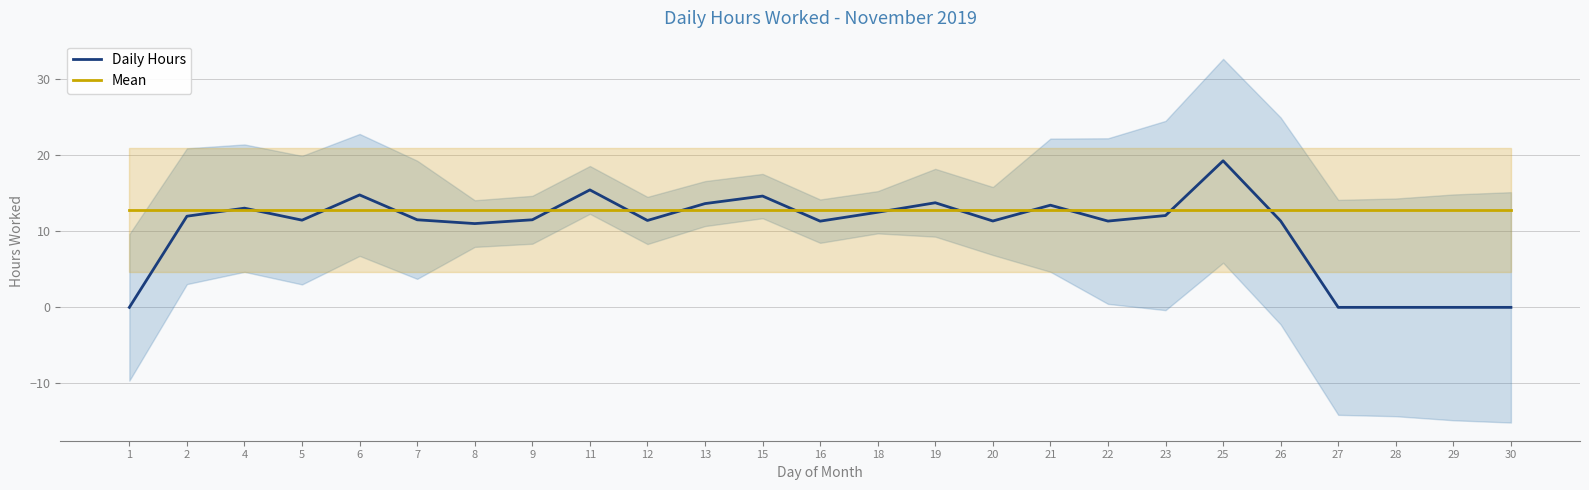

Reading left to right, list all the values displayed in this chart.

Daily Hours: 1=0.0	2=12.0	4=13.1	5=11.5	6=14.8	7=11.5	8=11.0	9=11.5	11=15.4	12=11.4	13=13.7	15=14.6	16=11.3	18=12.5	19=13.8	20=11.4	21=13.4	22=11.3	23=12.1	25=19.3	26=11.4	27=0.0	28=0.0	29=0.0	30=0.0
Mean: 1=12.9	2=12.9	4=12.9	5=12.9	6=12.9	7=12.9	8=12.9	9=12.9	11=12.9	12=12.9	13=12.9	15=12.9	16=12.9	18=12.9	19=12.9	20=12.9	21=12.9	22=12.9	23=12.9	25=12.9	26=12.9	27=12.9	28=12.9	29=12.9	30=12.9